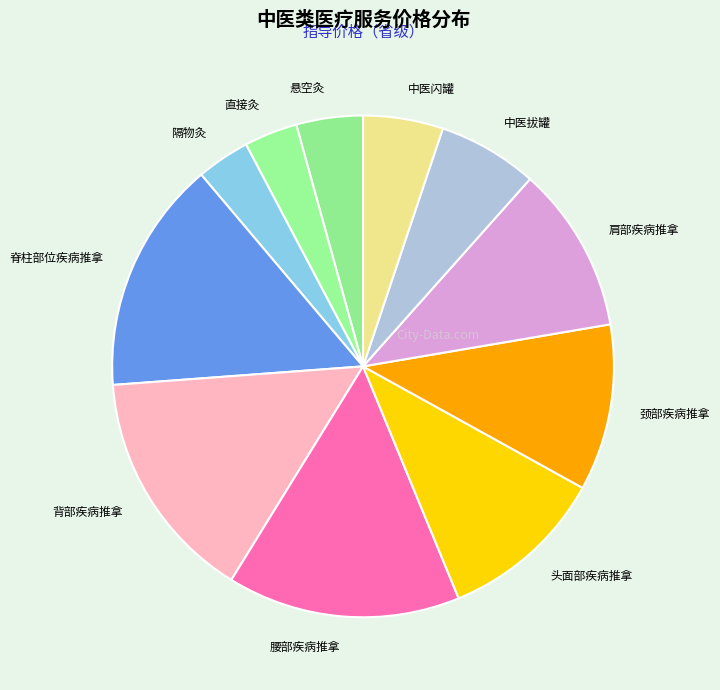

The 颈部疾病推拿 slice represents 11% of the pie. True or false?

True